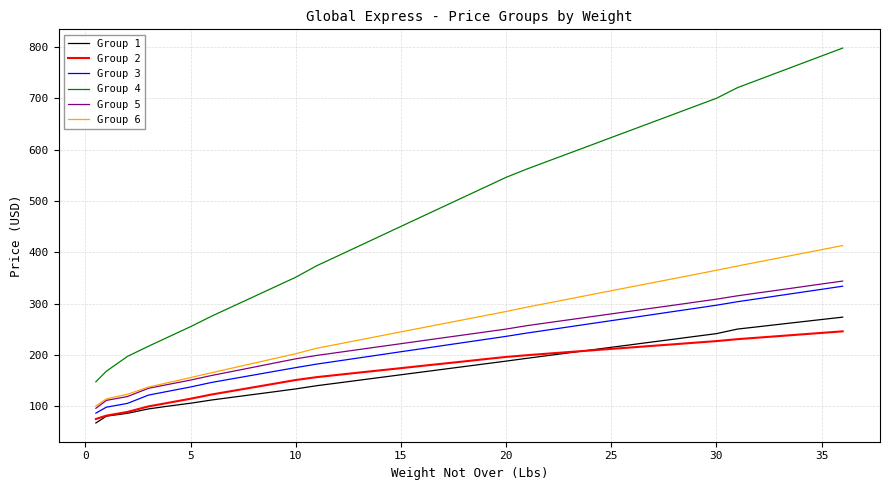

Which series has the largest total across all categories?

Group 4